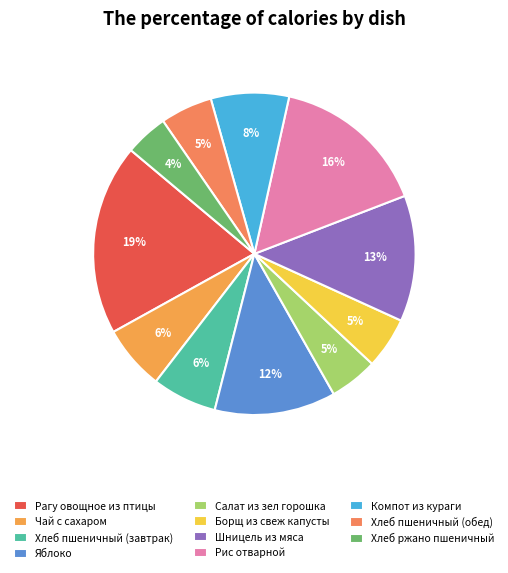

The Хлеб пшеничный (завтрак) slice represents 6% of the pie. True or false?

True